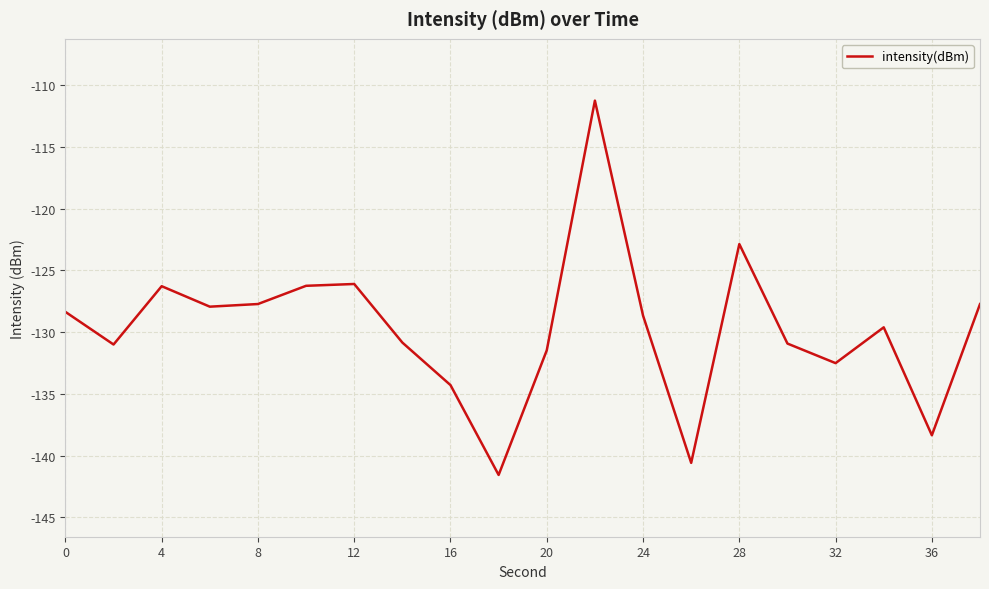

How many lines are shown in the chart?

1